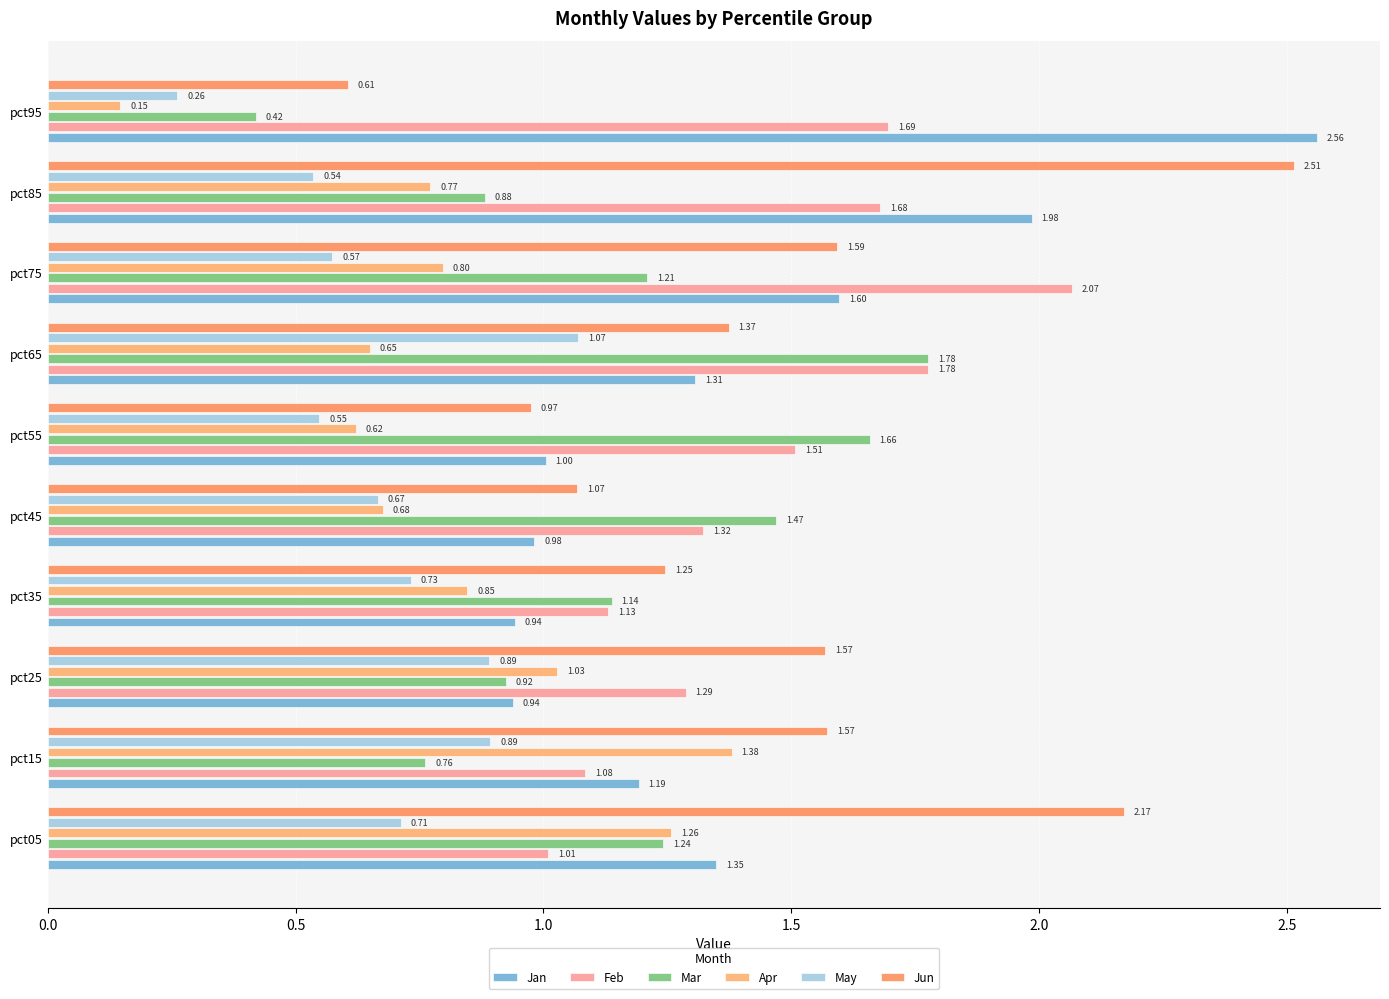

Reading left to right, extract all data points from this chart.

Jan: 1.3	1.2	0.9	0.9	1.0	1.0	1.3	1.6	2.0	2.6
Feb: 1.0	1.1	1.3	1.1	1.3	1.5	1.8	2.1	1.7	1.7
Mar: 1.2	0.8	0.9	1.1	1.5	1.7	1.8	1.2	0.9	0.4
Apr: 1.3	1.4	1.0	0.8	0.7	0.6	0.6	0.8	0.8	0.1
May: 0.7	0.9	0.9	0.7	0.7	0.5	1.1	0.6	0.5	0.3
Jun: 2.2	1.6	1.6	1.2	1.1	1.0	1.4	1.6	2.5	0.6